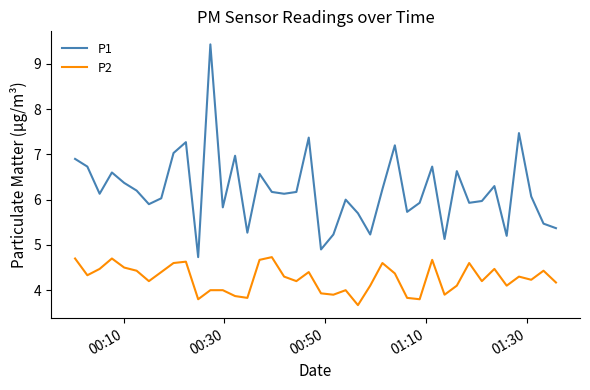

True or false: P2 has more than 1 interior local peaks.

True